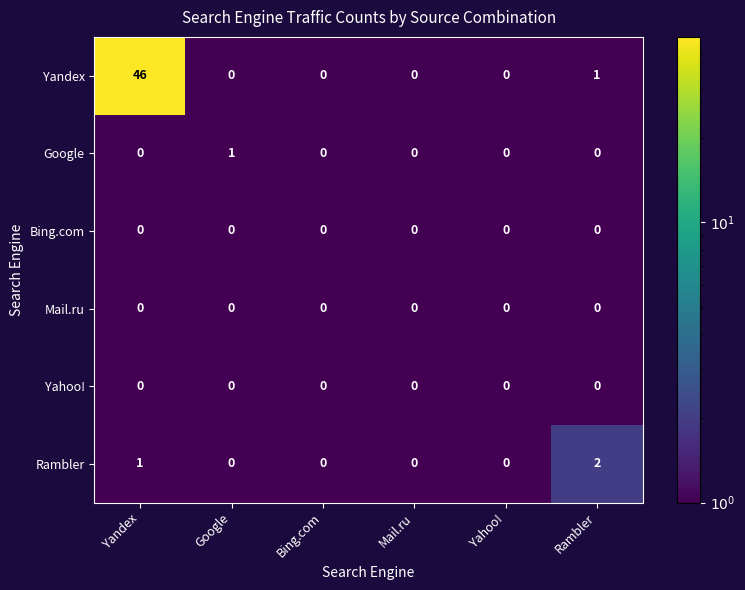

At which category does the chart reach its peak across all series?

Yandex